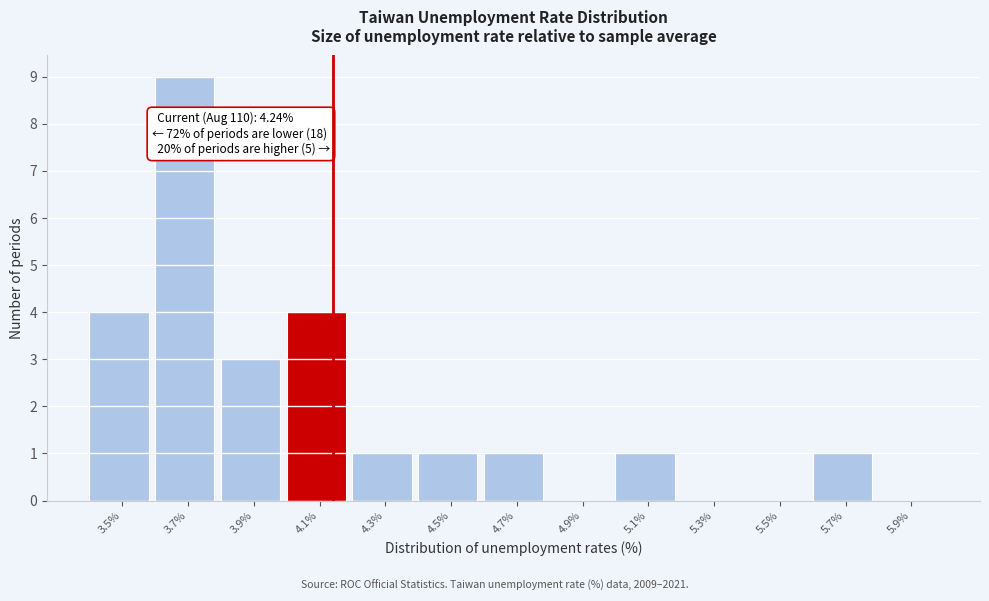

Reading left to right, list all the values displayed in this chart.

3.5%=4	3.7%=9	3.9%=3	4.1%=4	4.3%=1	4.5%=1	4.7%=1	4.9%=0	5.1%=1	5.3%=0	5.5%=0	5.7%=1	5.9%=0